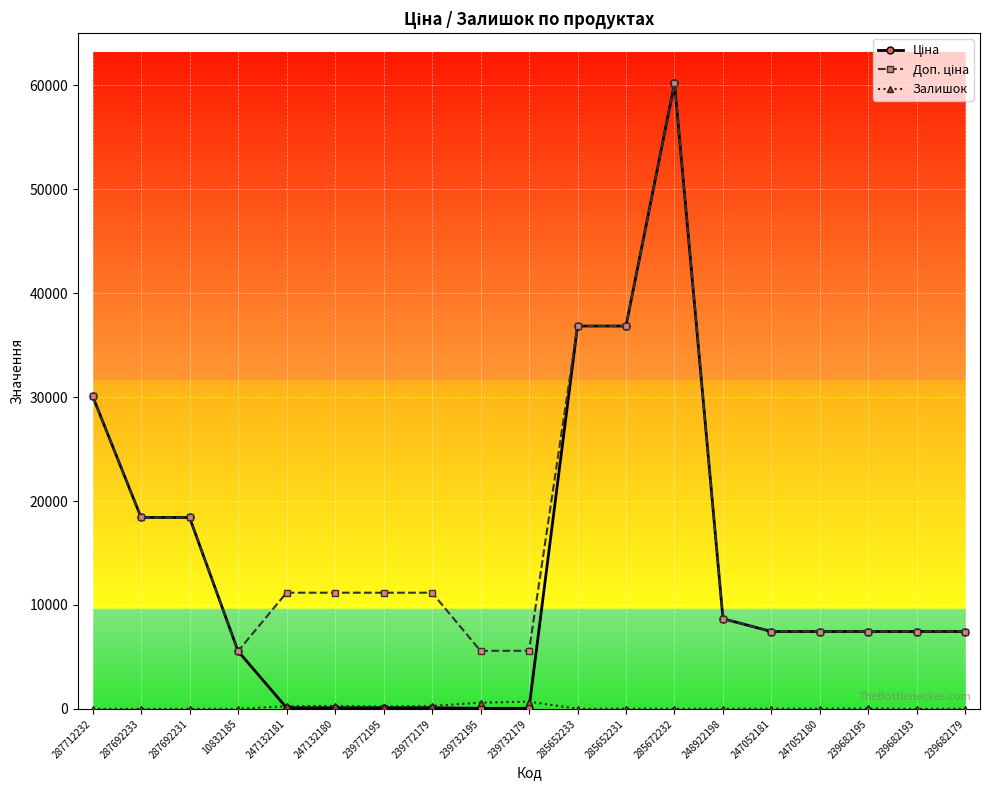

What is the maximum value shown in the chart?

60205.6